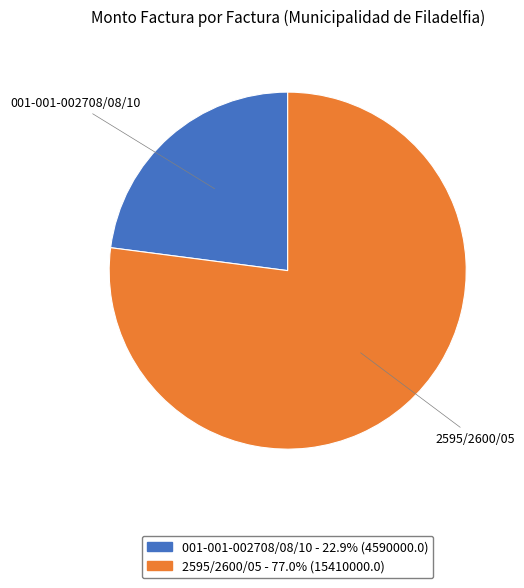

How many segments does this pie chart have?

2